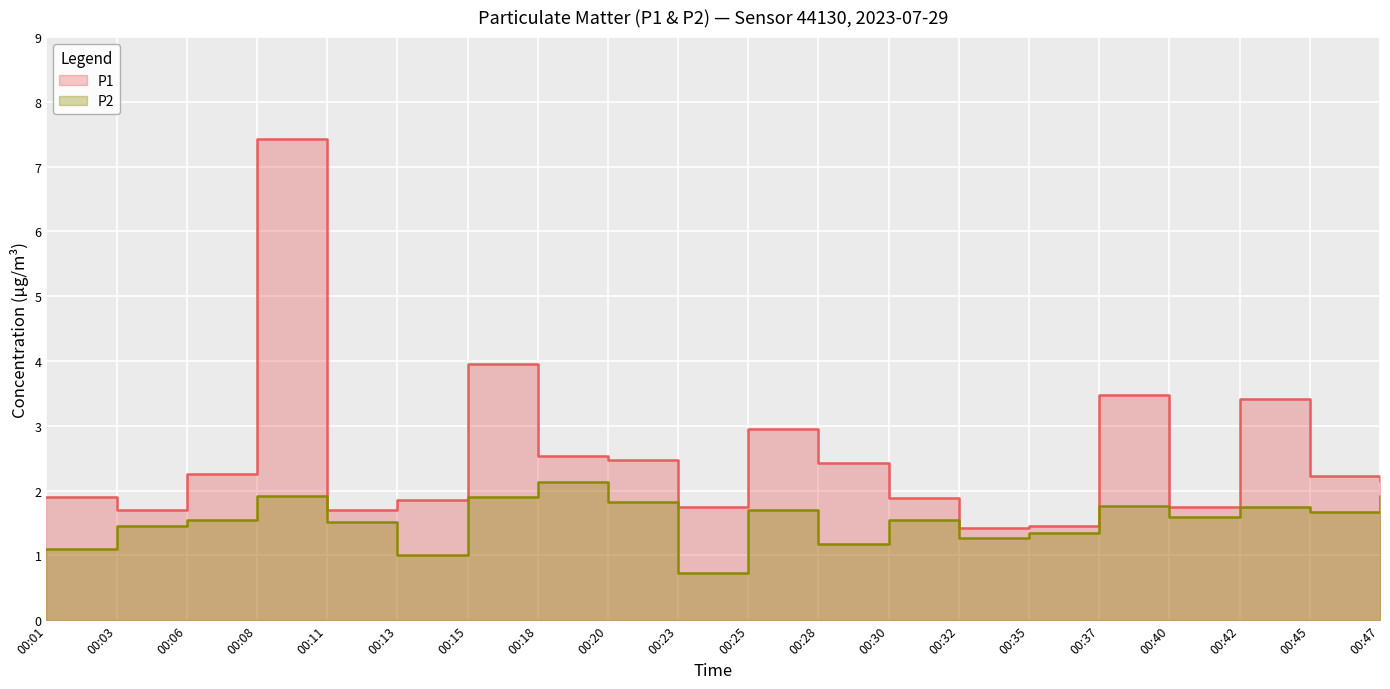

Is the value of P2 at 00:18 greater than the value of P1 at 00:28?

No